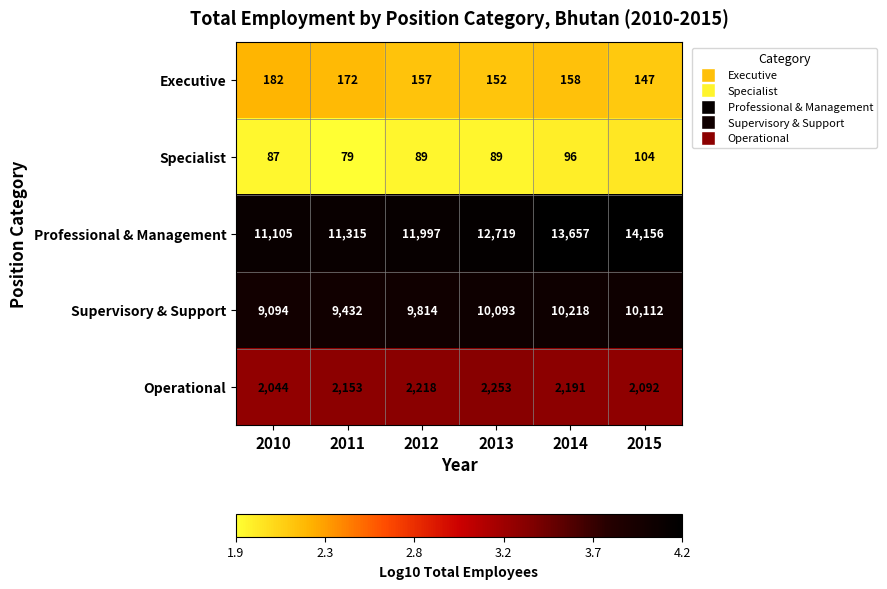

What value does the Supervisory & Support series have at 2015, to the nearest 10?

10110